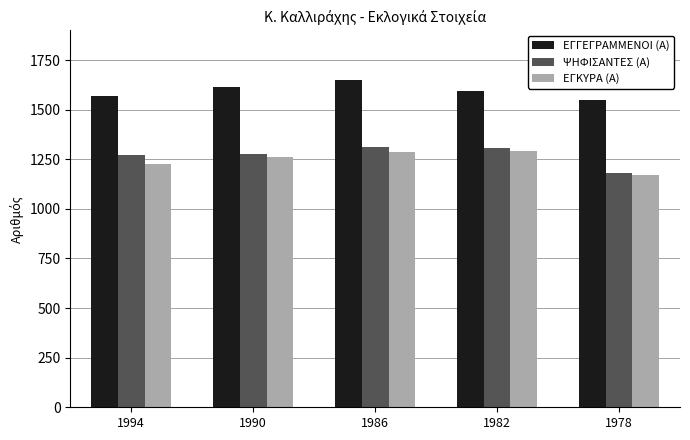

How many groups of bars are there?

5